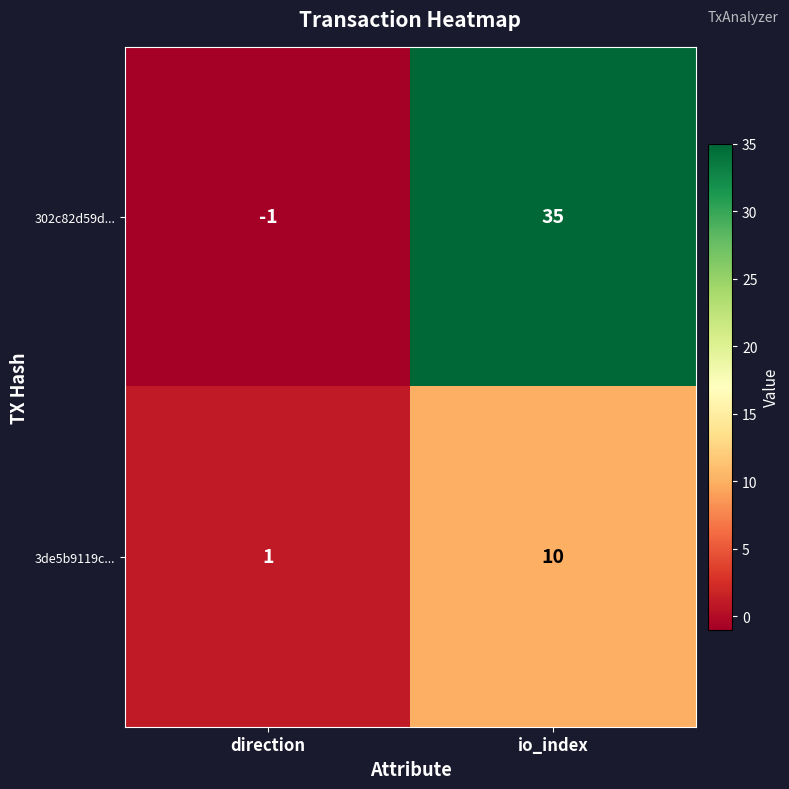

At which category is the sum across all series the highest?

io_index